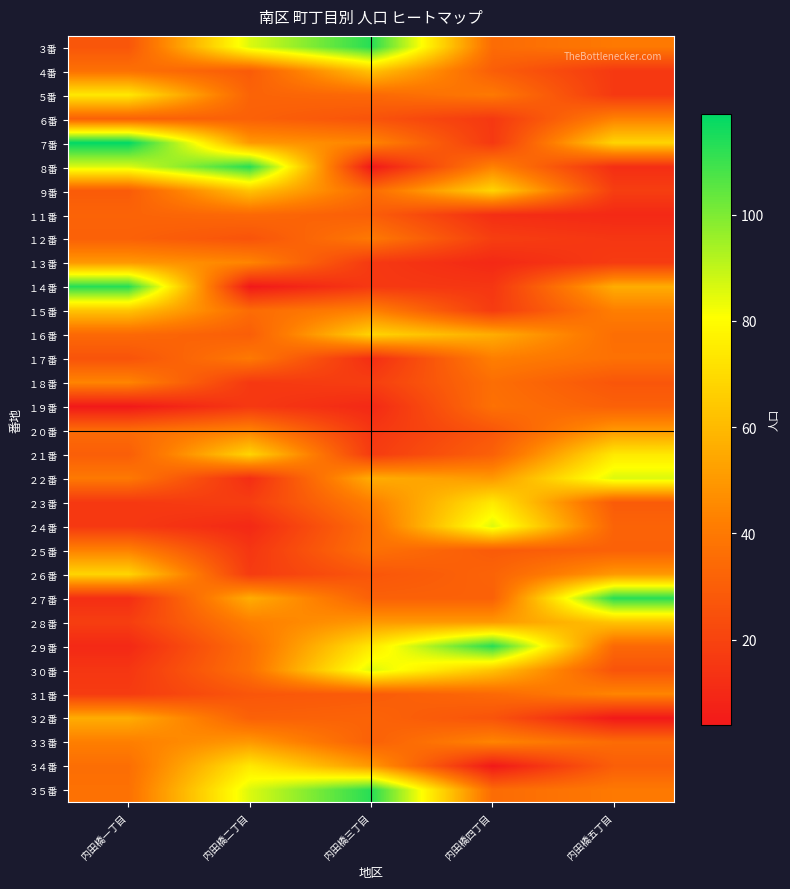

At which category is the sum across all series the highest?

内田橋三丁目